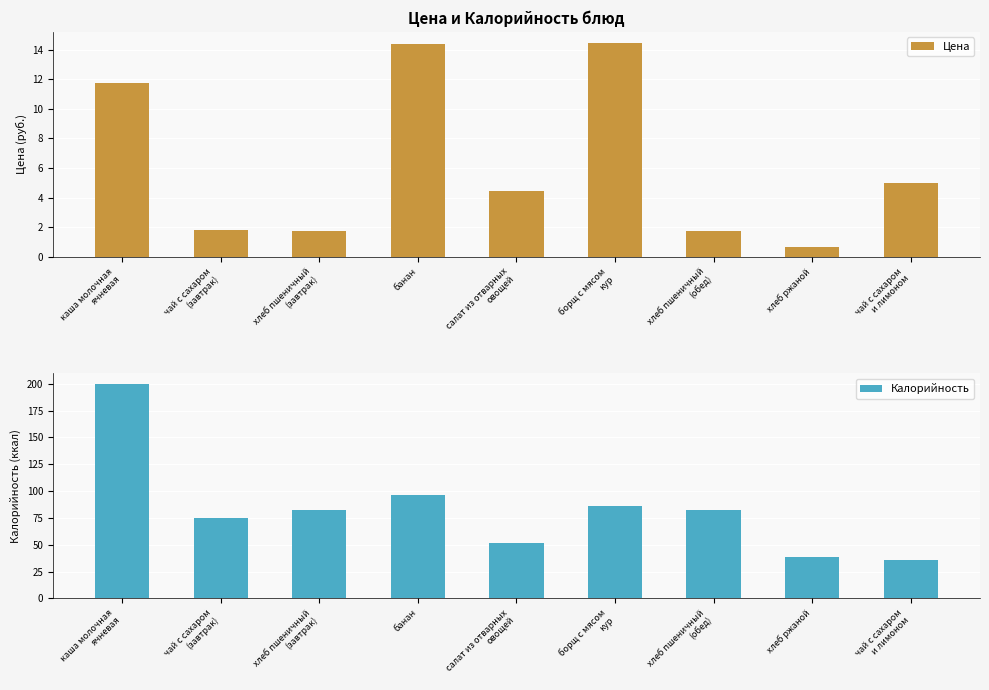

How many distinct data groups are displayed?

2